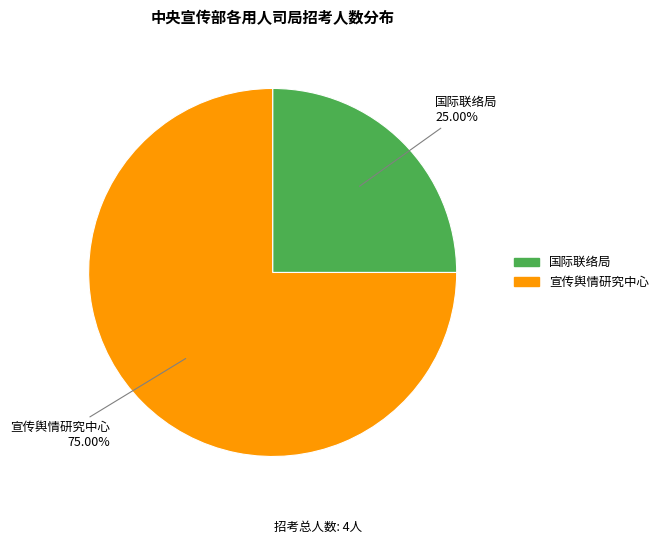

Which slice is the smallest?

国际联络局